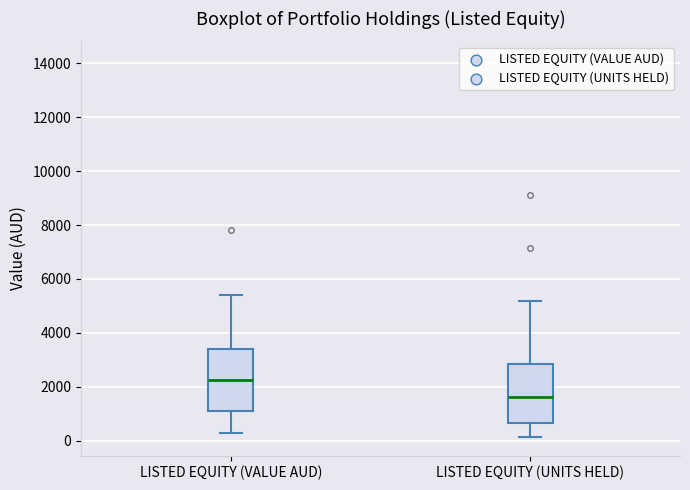

Which box has the lowest median line?

LISTED EQUITY (UNITS HELD)